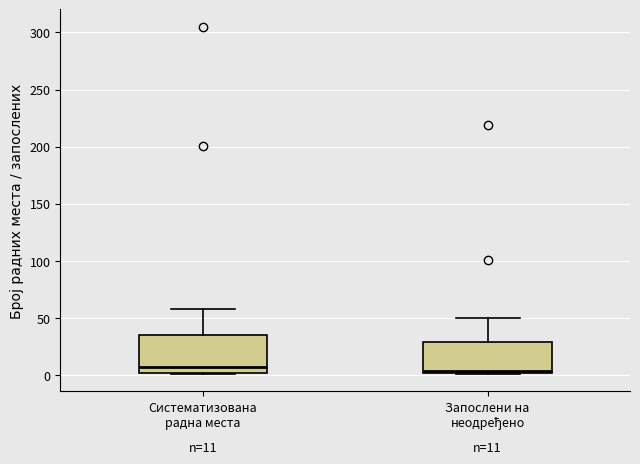

Comparing the boxes themselves (not the whiskers), which one is the tallest?

Систематизована радна места